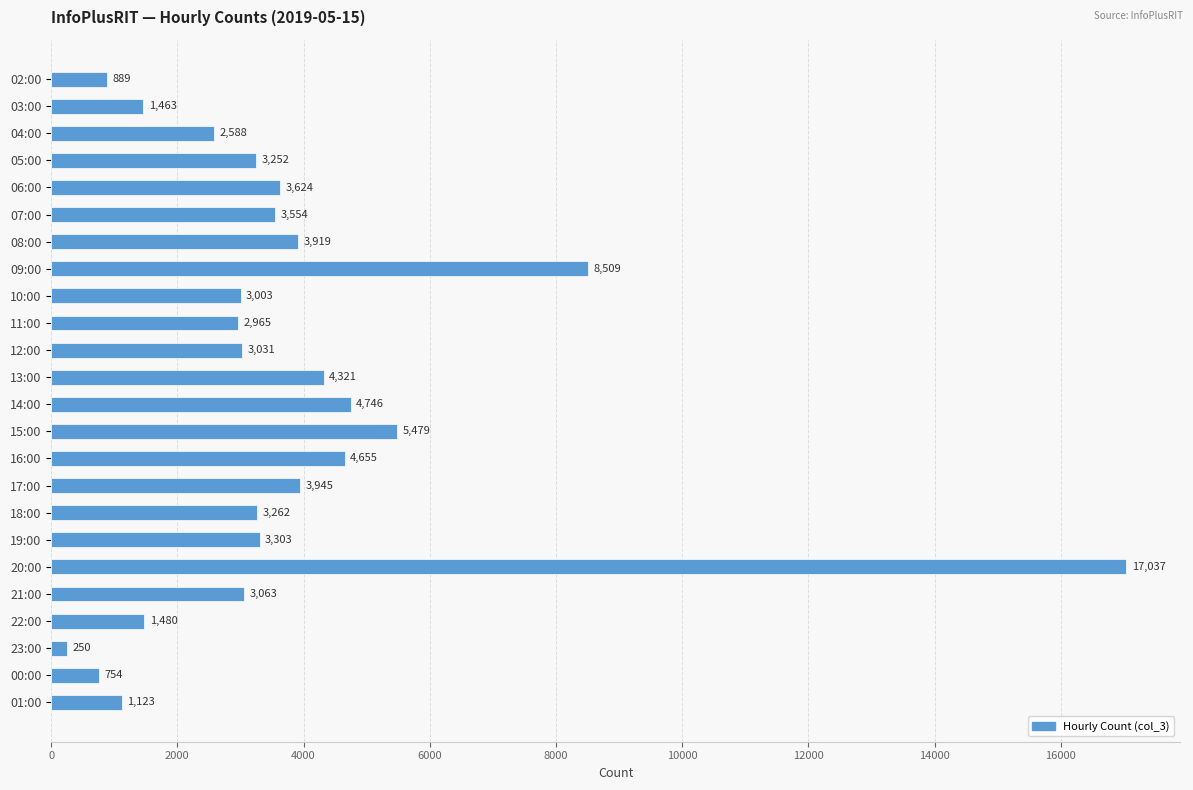

Is it true that the value at 13:00 is 4321?

True